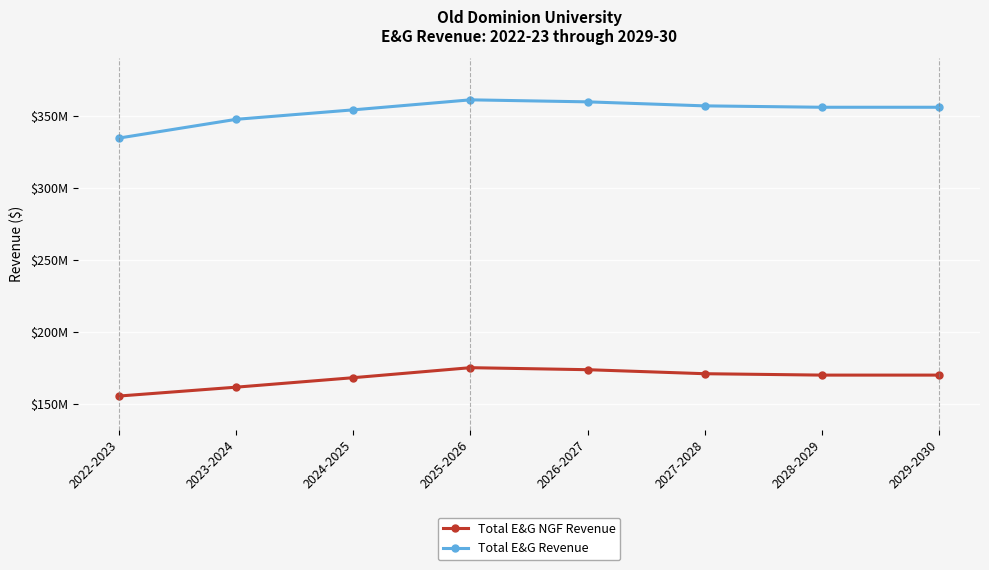

List the labels in order of Total E&G NGF Revenue value, largest first.

2025-2026, 2026-2027, 2027-2028, 2028-2029, 2029-2030, 2024-2025, 2023-2024, 2022-2023